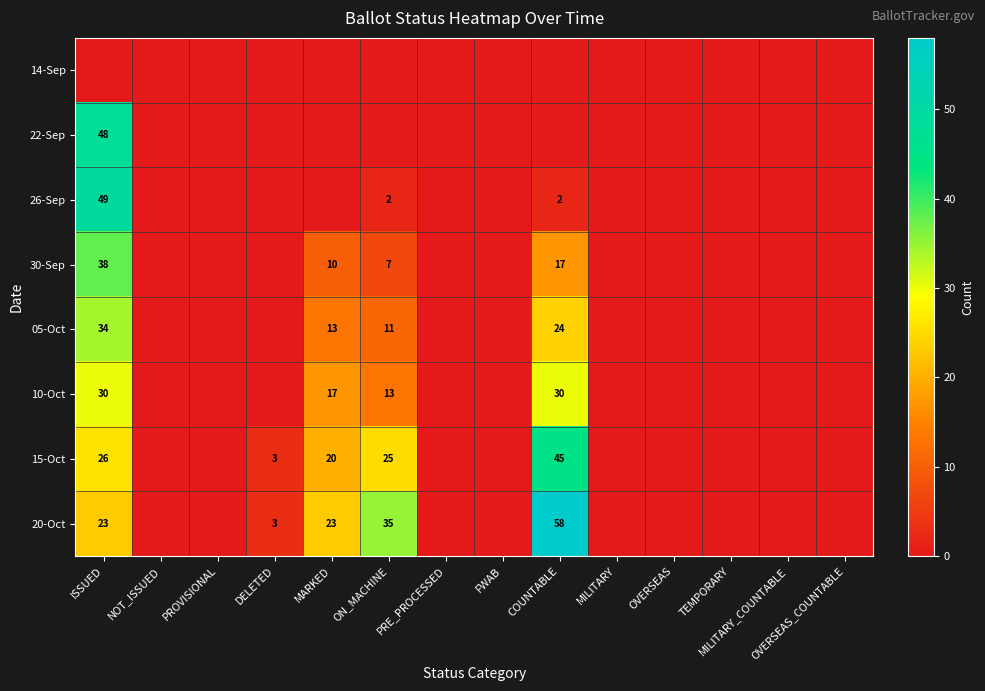

Is it true that 15-Oct equals 26 at ISSUED?

True